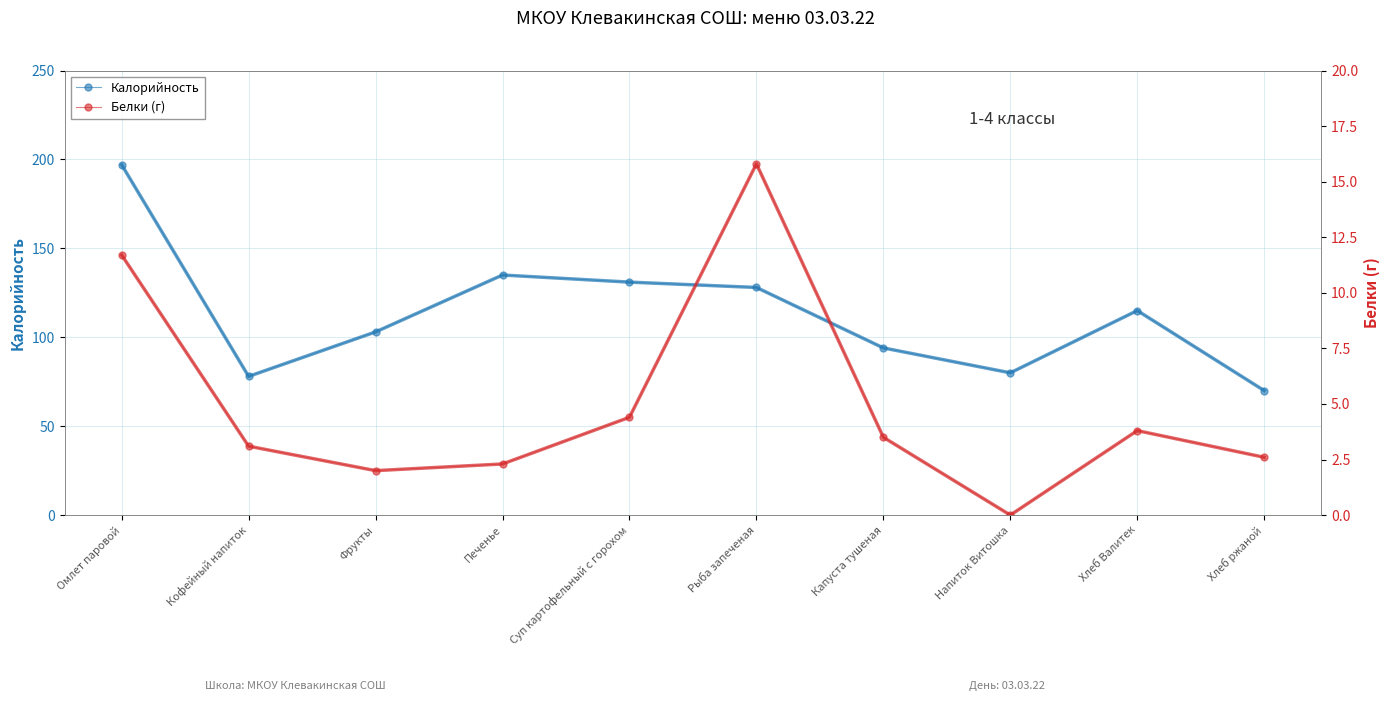

Reading right to left, list all the values displayed in this chart.

Калорийность: 70.0	115.0	80.0	94.0	128.0	131.0	135.0	103.0	78.0	197.0
Белки: 2.6	3.8	0.0	3.5	15.8	4.4	2.3	2.0	3.1	11.7